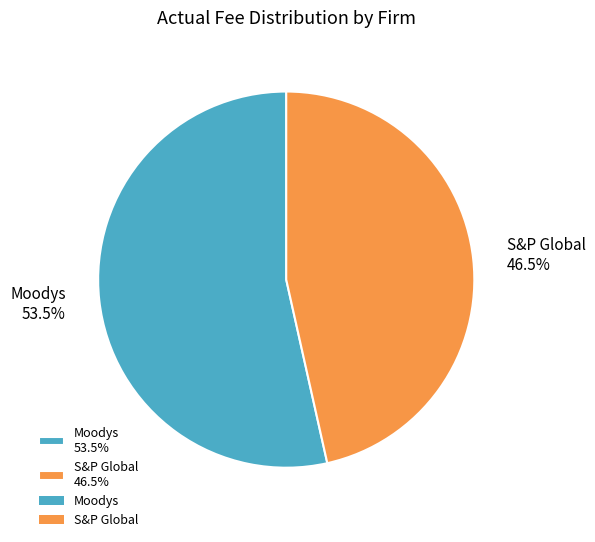

What portion of the pie excludes Moodys?

46.5%